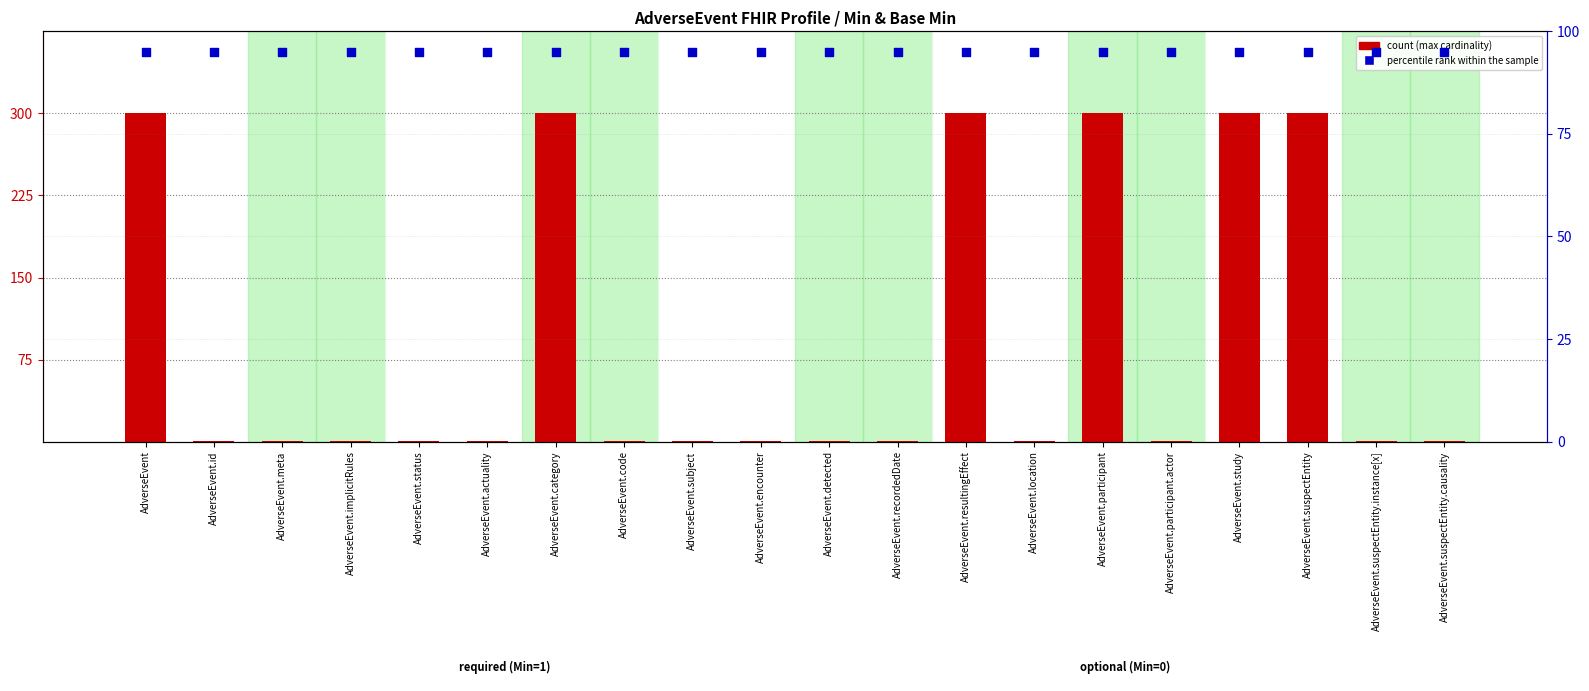

At how many categories does at least one series exceed 58?

20